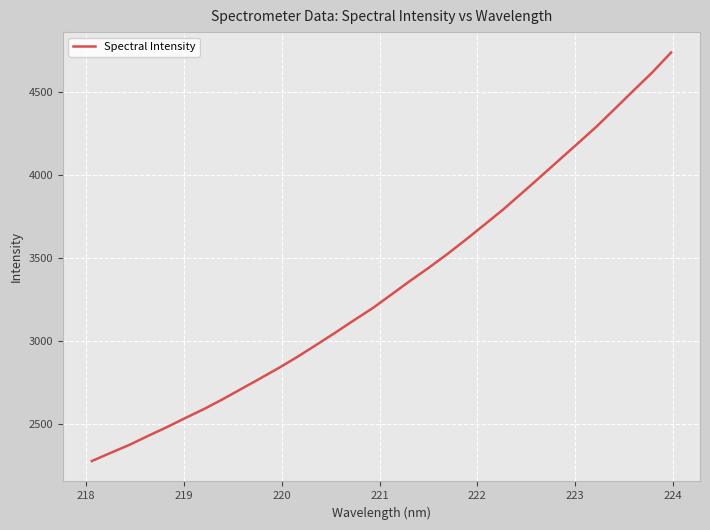

What is the minimum value shown in the chart?

2276.4